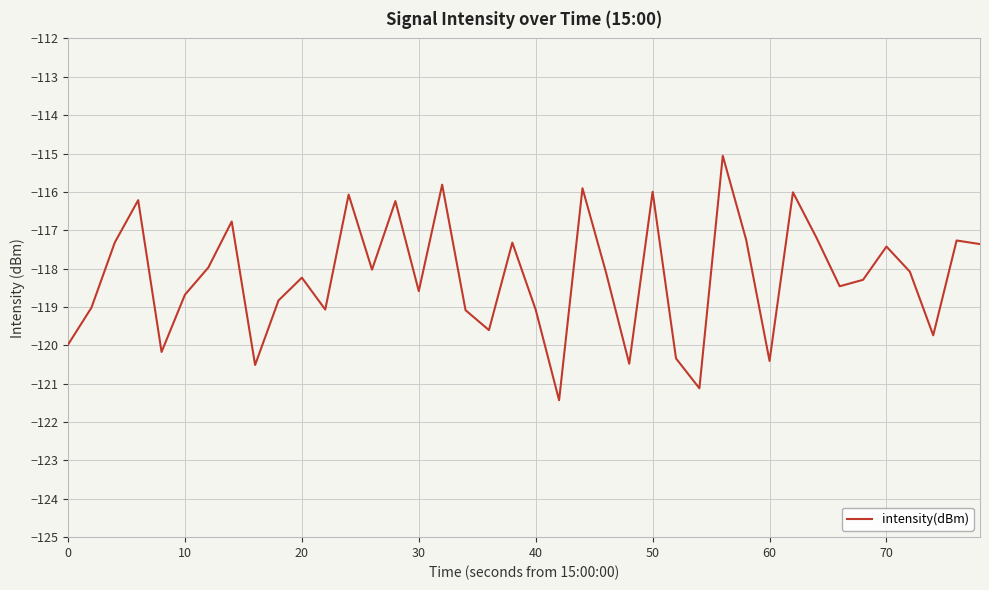

What is the maximum value shown in the chart?

-115.1